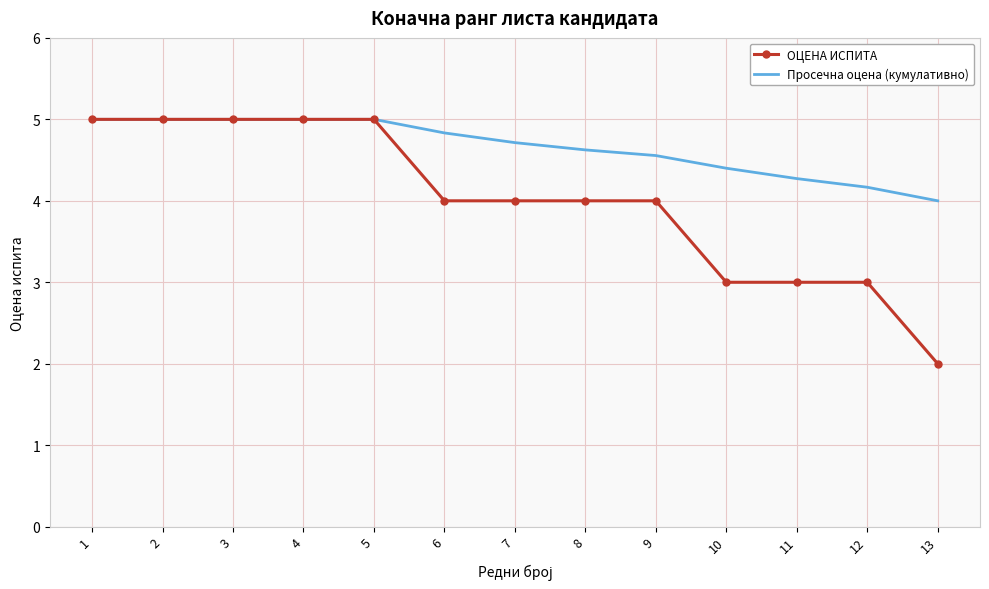

What are all the series names shown in the legend?

ОЦЕНА ИСПИТА, Просечна оцена (кумулативно)